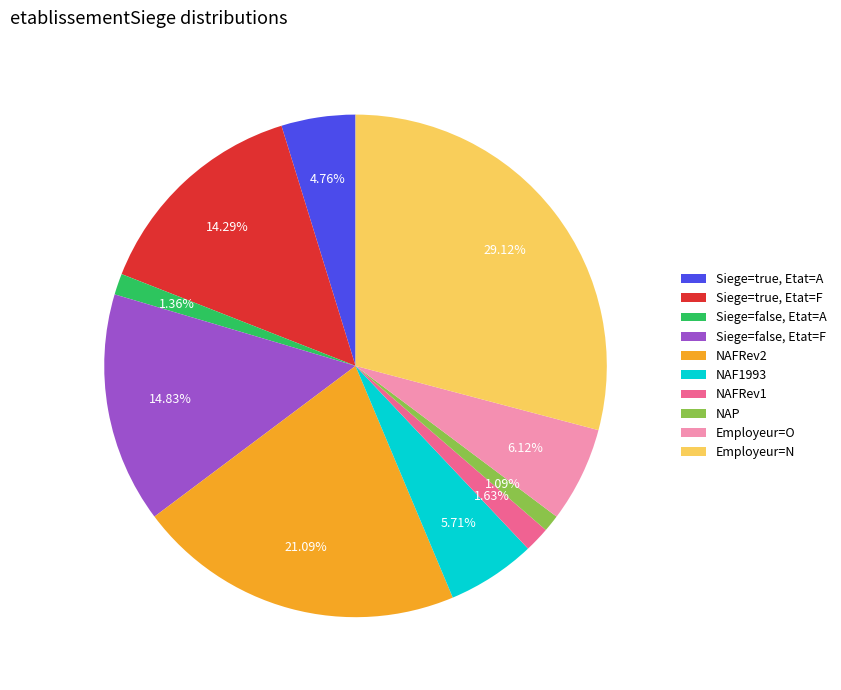

What is the largest slice in the pie chart?

Employeur=N